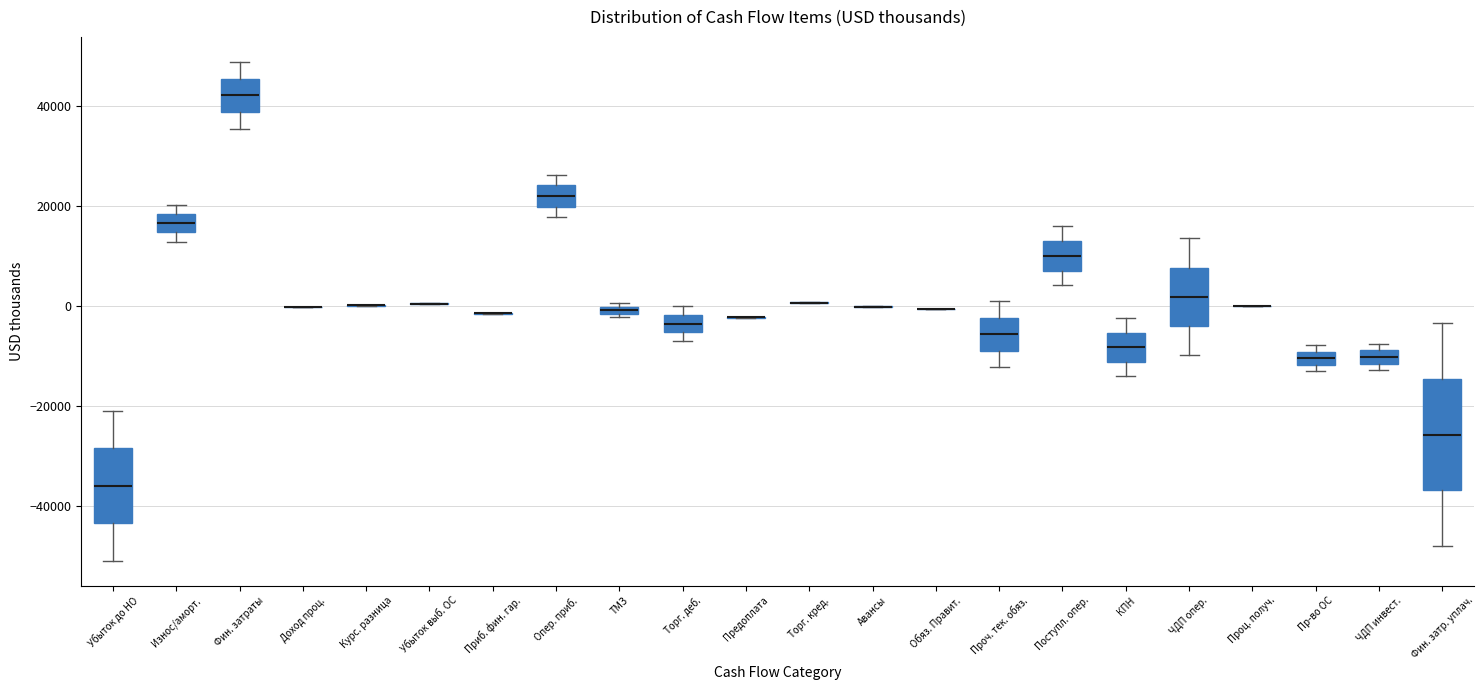

Which box is the tallest, from its lower edge to its upper edge?

Фин. затр. уплач.